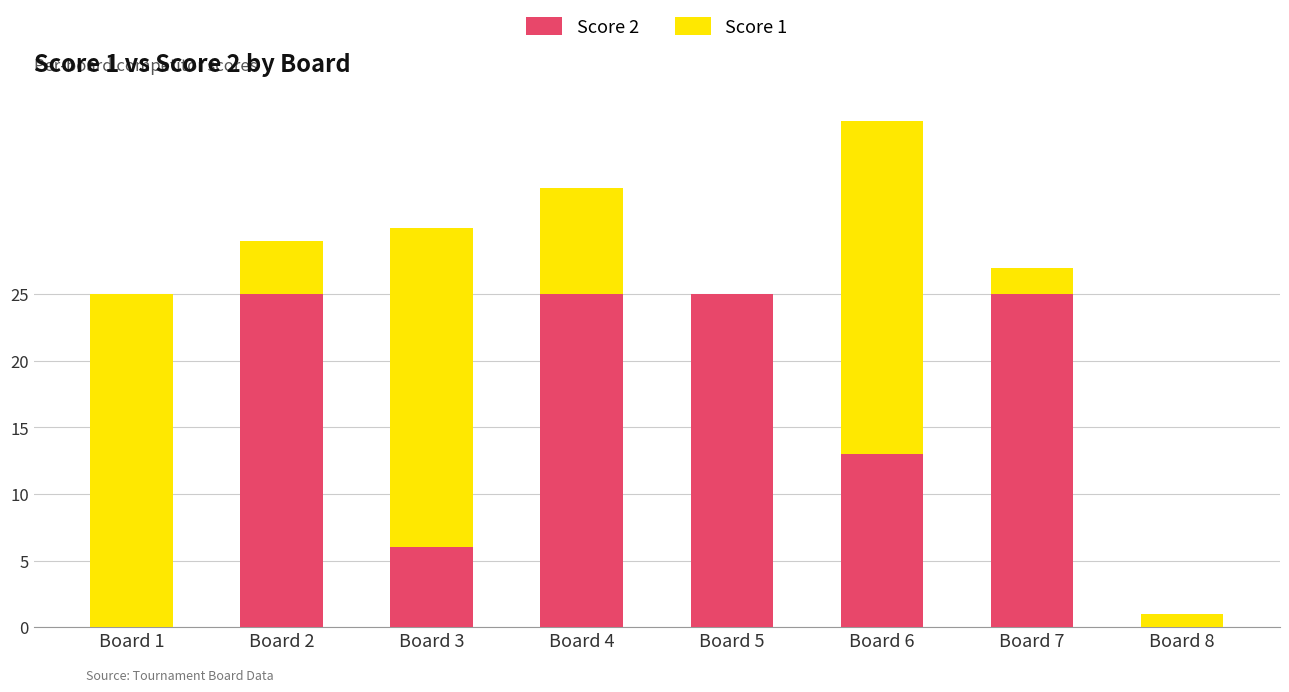

Reading right to left, transcribe the values for Score 2.

Board 8=0	Board 7=25	Board 6=13	Board 5=25	Board 4=25	Board 3=6	Board 2=25	Board 1=0